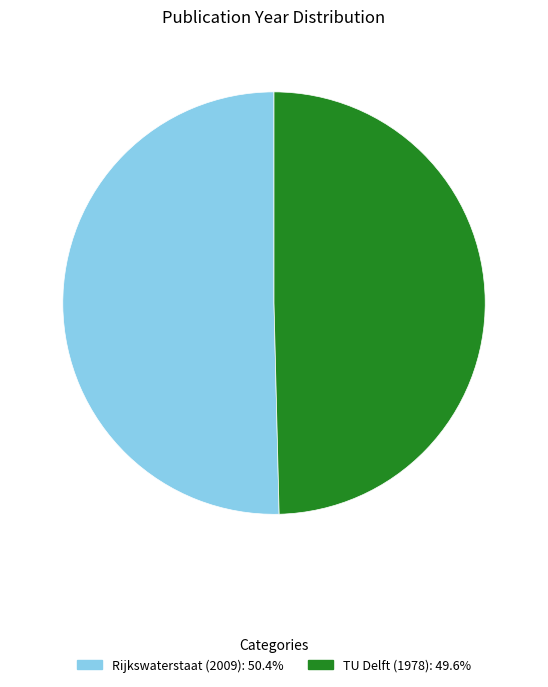

Rank the categories by value from lowest to highest.

TU Delft (1978), Rijkswaterstaat (2009)